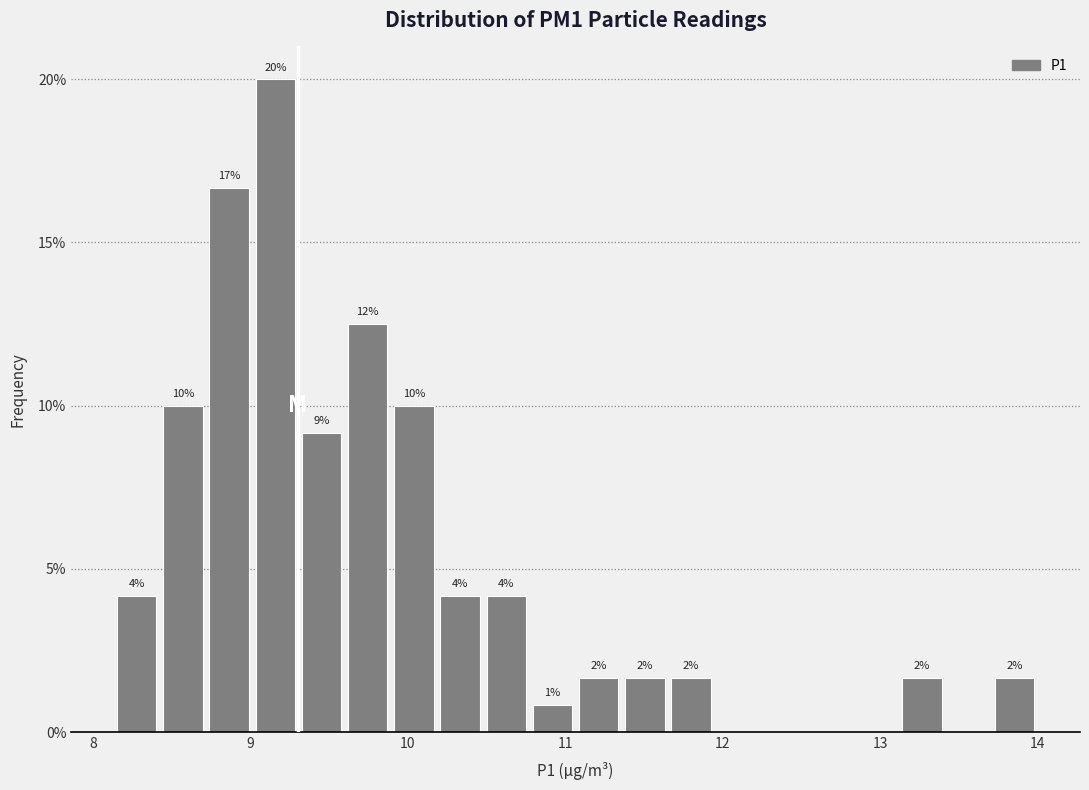

Read against the x-axis, roughly where is the centre of the tallest bar?

9.2